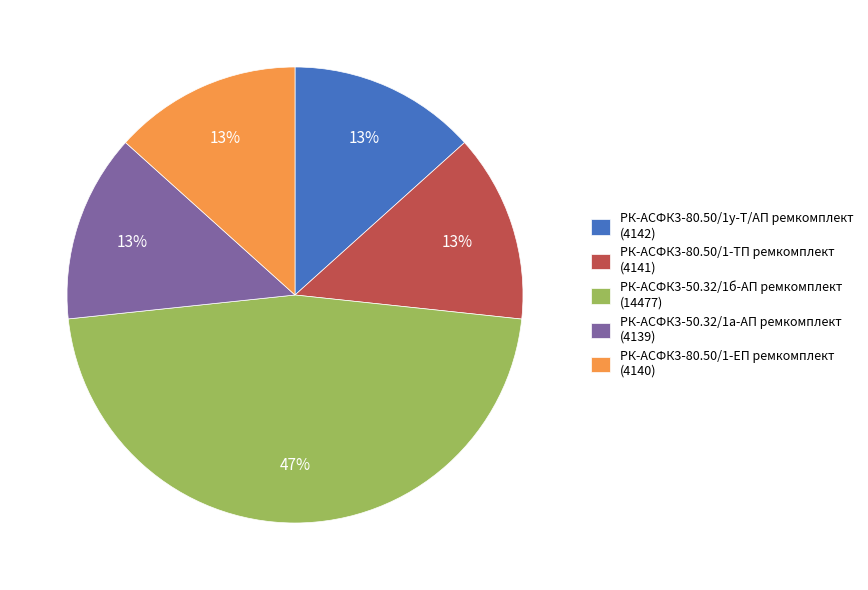

To the nearest percent, what is the average slice percentage?

20%